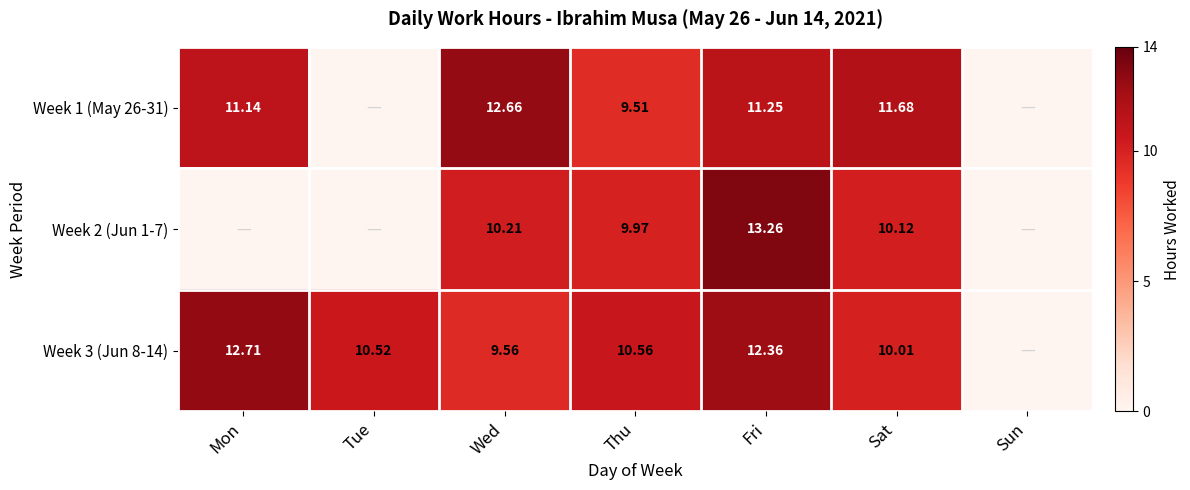

At how many categories does at least one series exceed 2?

6